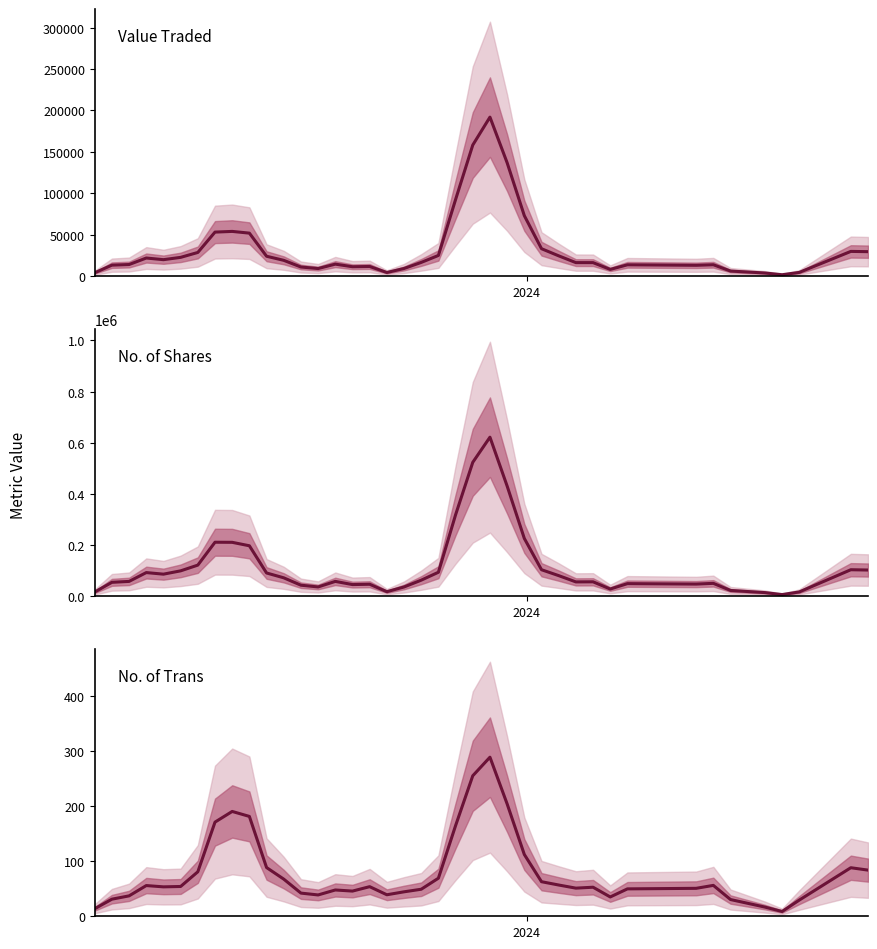

At how many categories does at least one series exceed 152346?

8